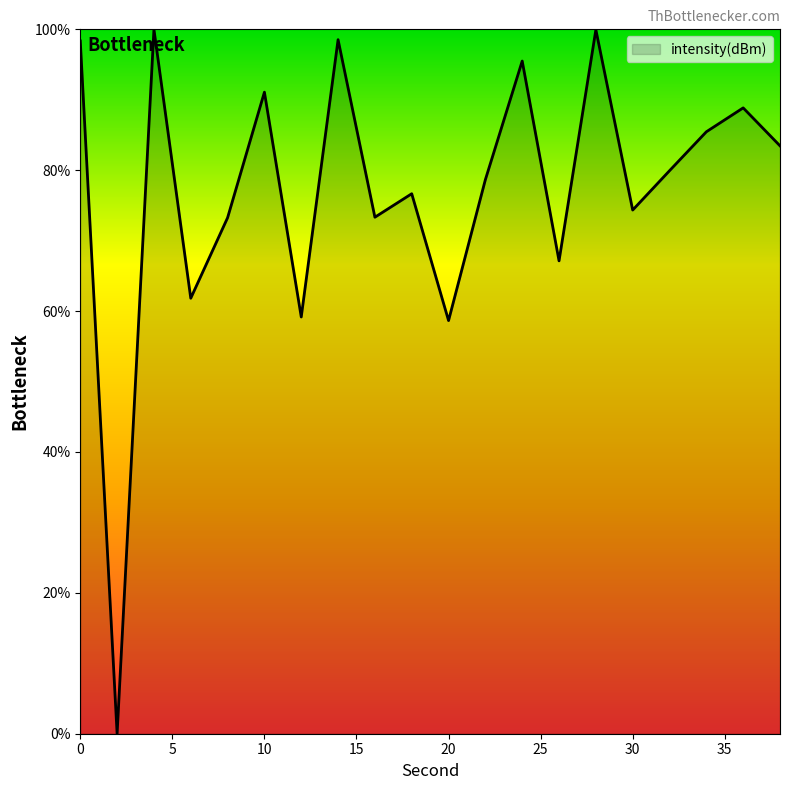

How many values are above zero?

19